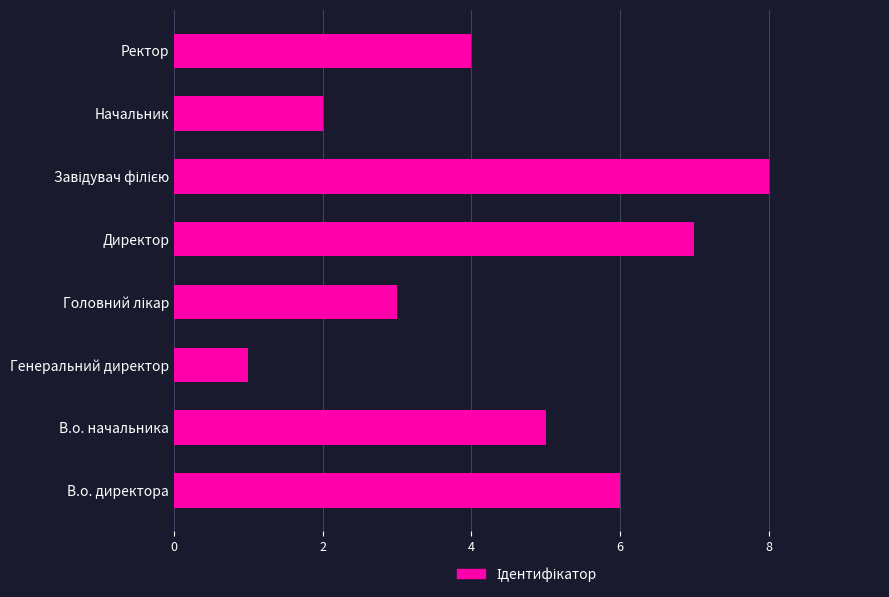

Are the bars grouped side by side (vs. stacked)?

No